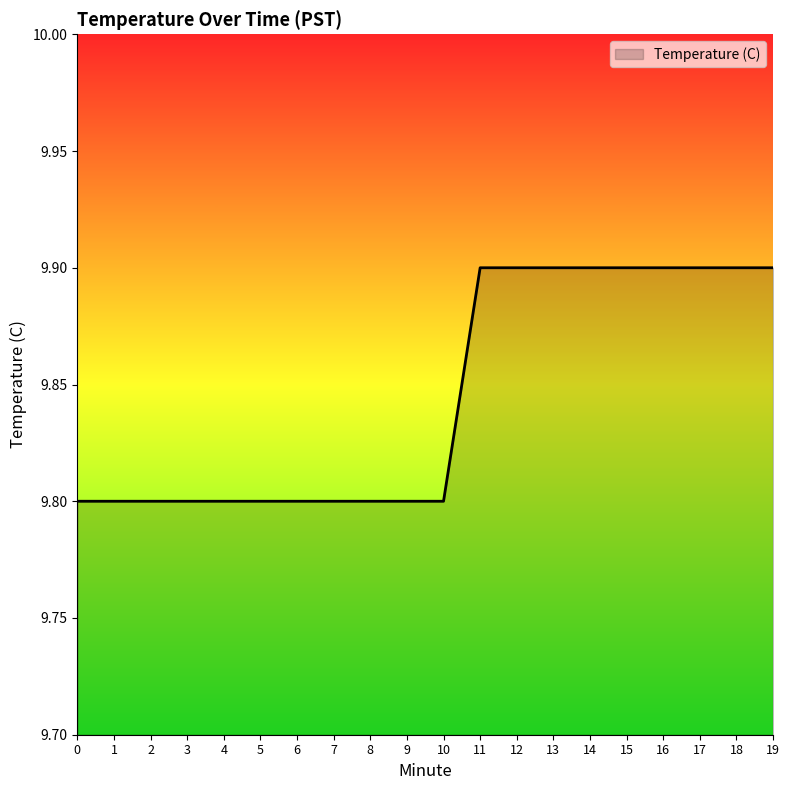

What is the sum of all values?

196.9